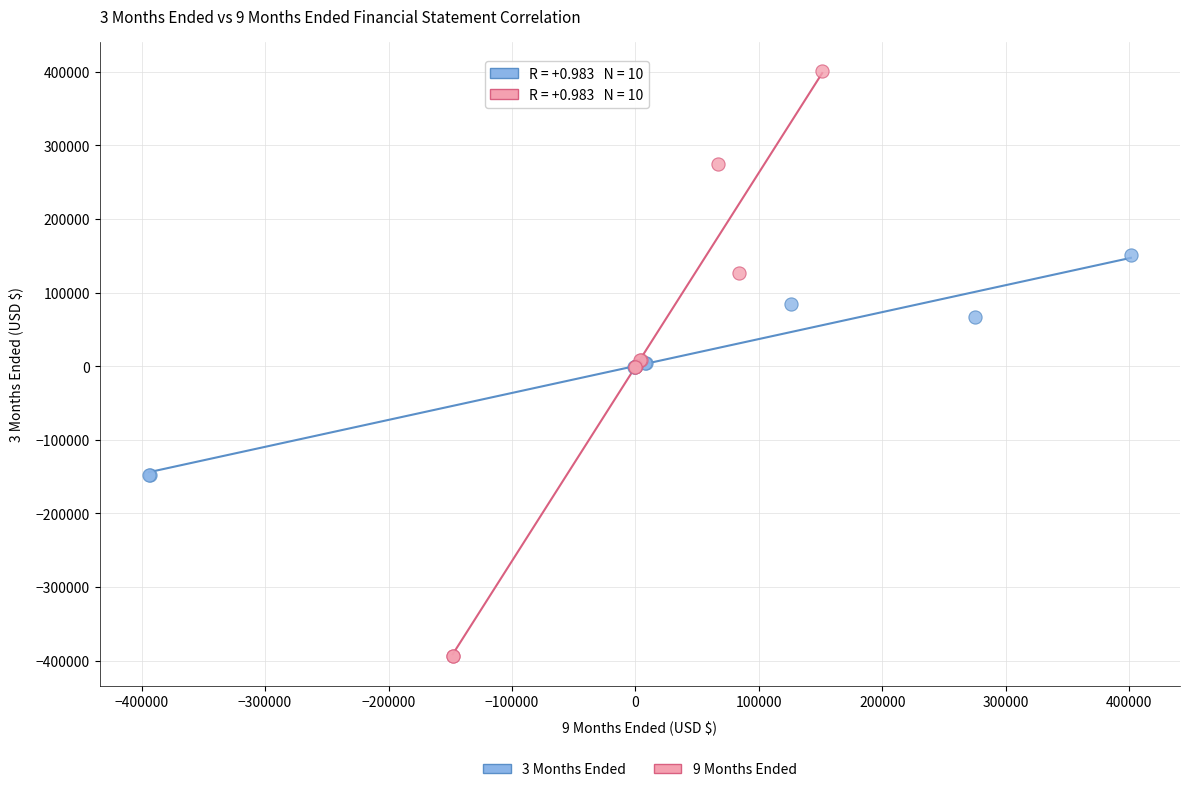

Which series contains the highest Y value?

9 Months Ended